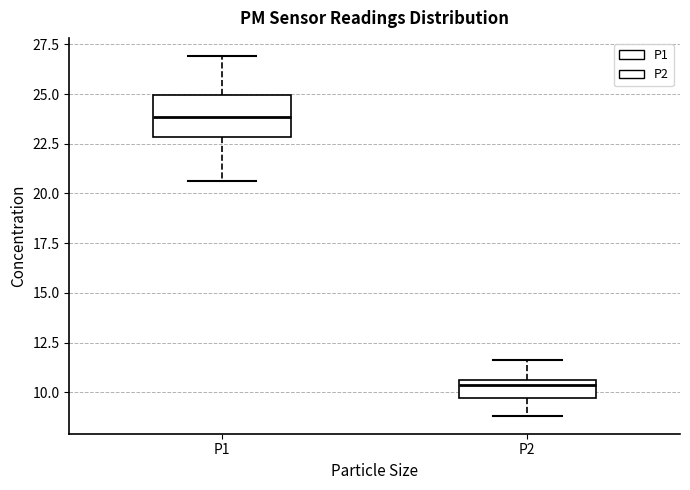

Reading left to right, read every box against the y-axis: the position of its median line, the range the box covers, and the ends of its whiskers. The values are not printed on the chart, so give them approximately, as read against the axis.

P1: median 24.0, box 23.0 to 25.0, whiskers 20.5 to 27.0
P2: median 10.5 (just below the box's upper edge), box 9.5 to 10.5, whiskers 9.0 to 11.5